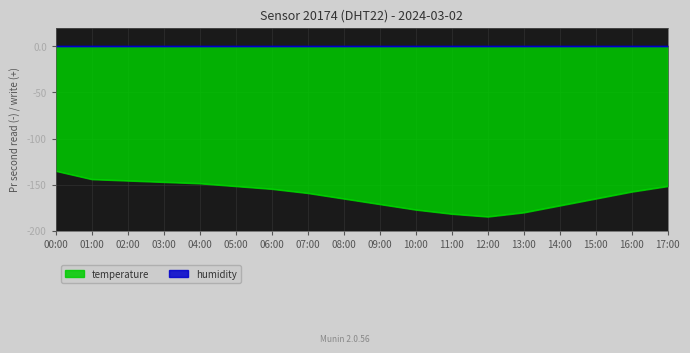

Reading left to right, extract all data points from this chart.

00:00=-135.0	01:00=-144.0	02:00=-145.5	03:00=-147.0	04:00=-148.5	05:00=-151.5	06:00=-154.5	07:00=-159.0	08:00=-165.0	09:00=-171.0	10:00=-177.0	11:00=-181.5	12:00=-184.5	13:00=-180.0	14:00=-172.5	15:00=-165.0	16:00=-157.5	17:00=-151.5